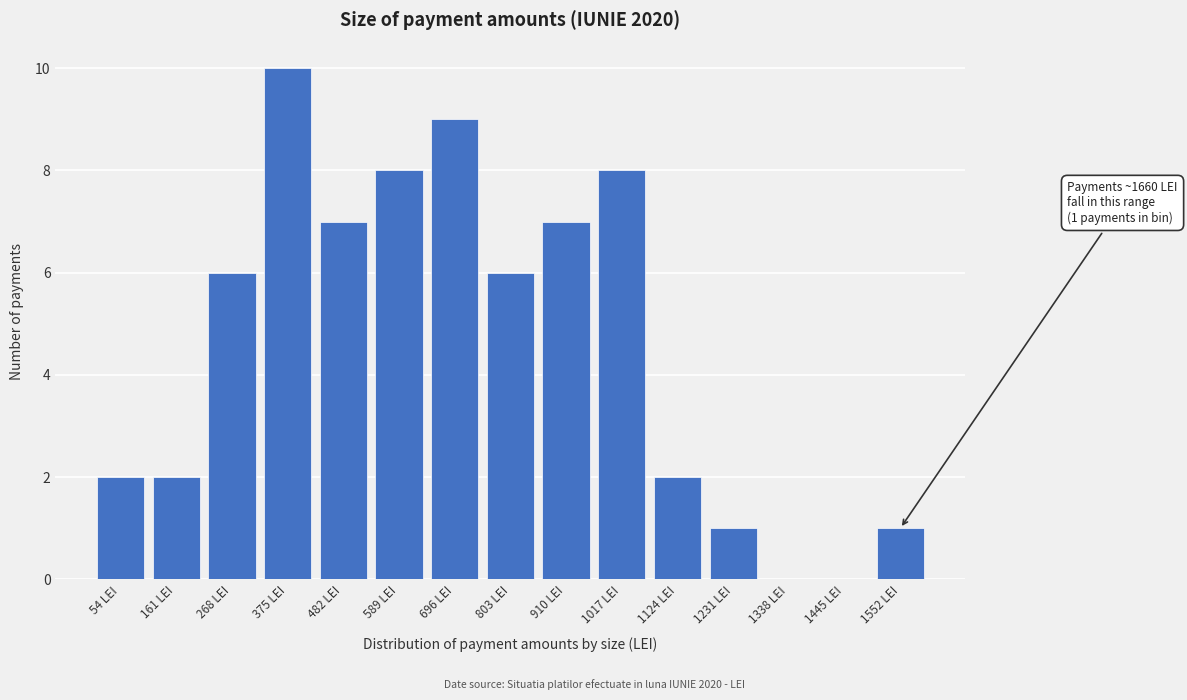

Reading left to right, what are all the values shown in this chart?

54 LEI=2	161 LEI=2	268 LEI=6	375 LEI=10	482 LEI=7	589 LEI=8	696 LEI=9	803 LEI=6	910 LEI=7	1017 LEI=8	1124 LEI=2	1231 LEI=1	1338 LEI=0	1445 LEI=0	1552 LEI=1